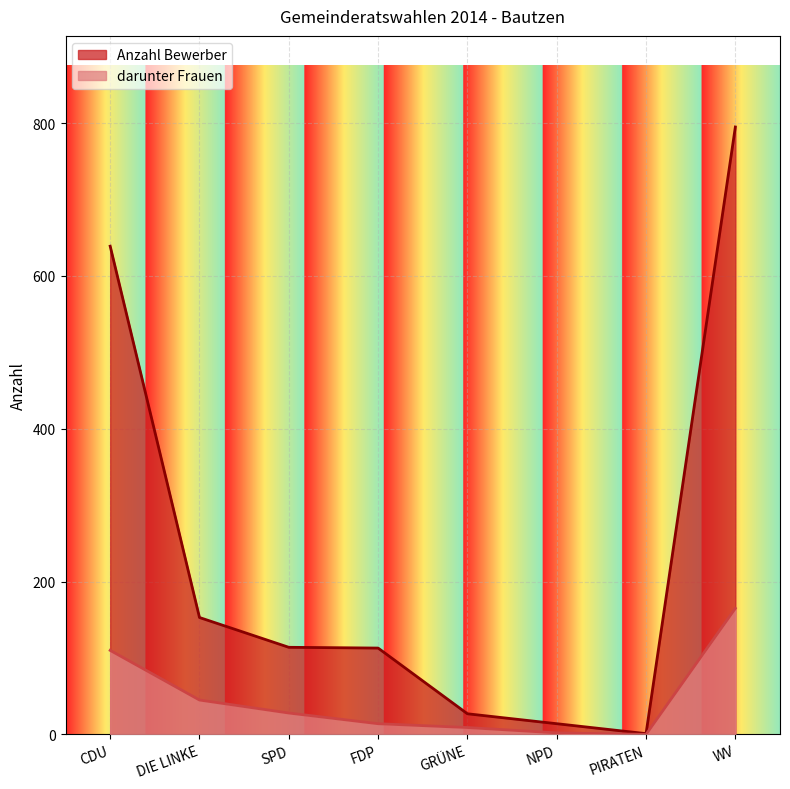

True or false: Anzahl Bewerber and darunter Frauen intersect in this chart.

False